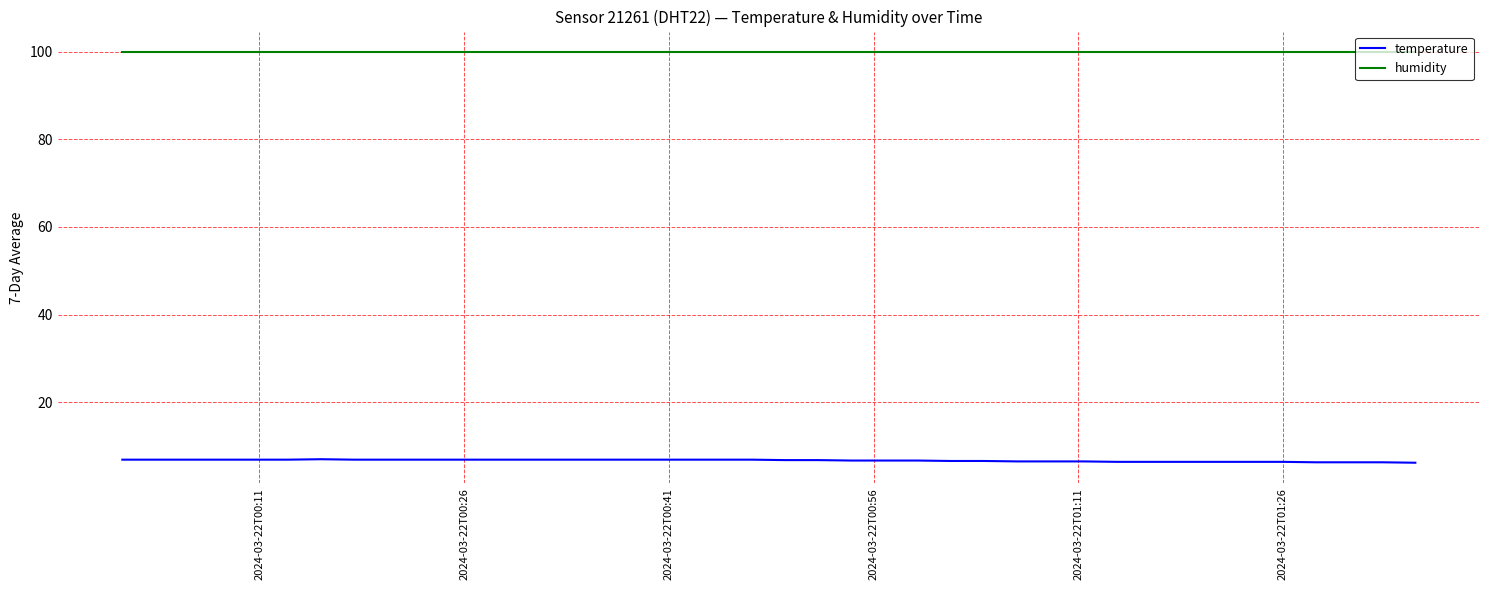

List the series in order of their peak value, highest first.

humidity, temperature